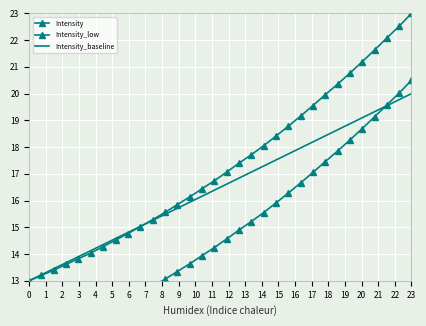

What is the maximum value shown in the chart?

23.0